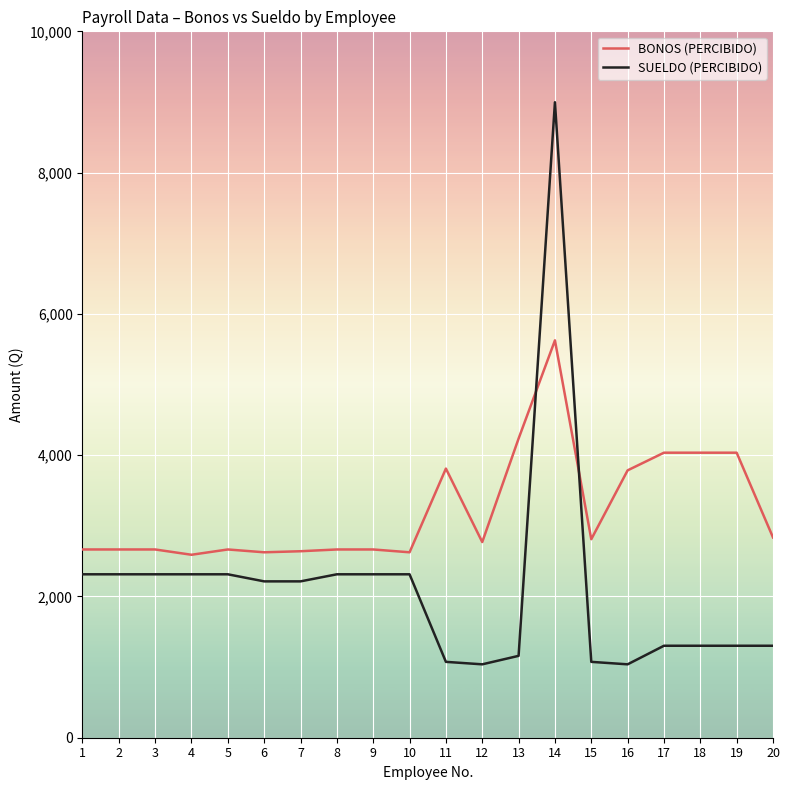

Which category has the highest value across all series?

14